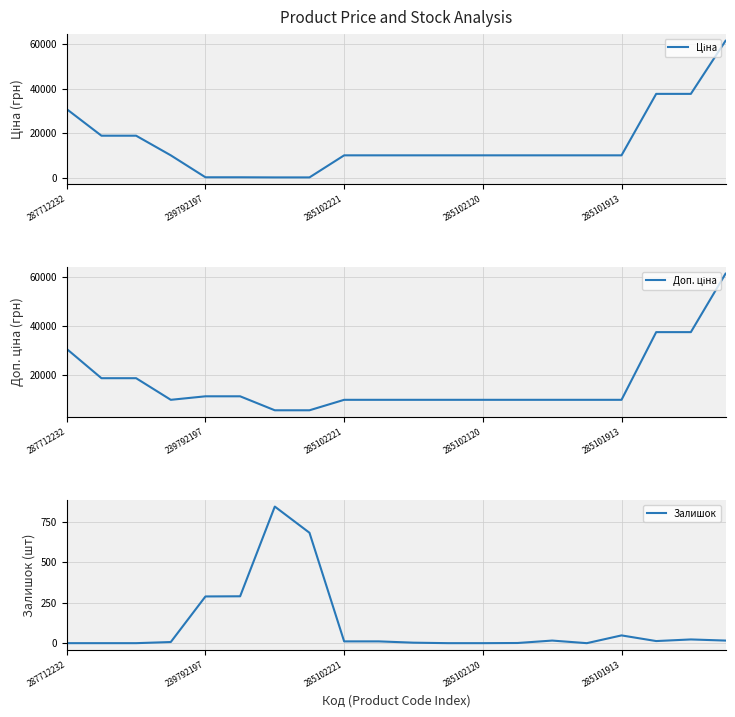

At which category does Залишок reach its first local valley?

15